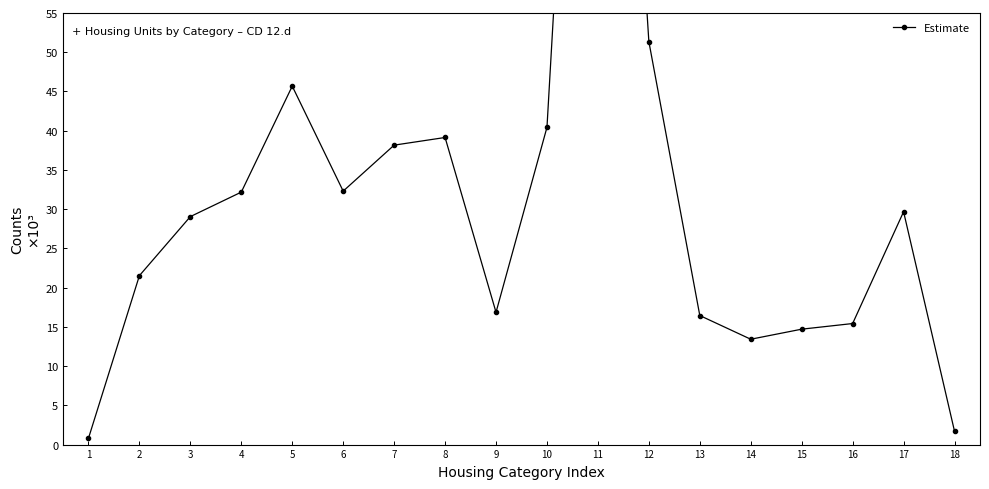

Rank the categories by value from lowest to highest.

1, 18, 14, 15, 16, 13, 9, 2, 3, 17, 4, 6, 7, 8, 10, 5, 12, 11